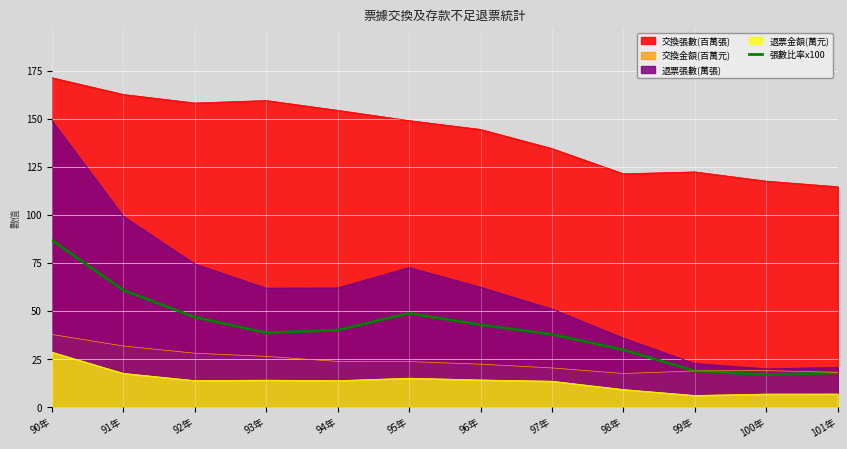

The value at 91年 is 37.9. True or false?

False